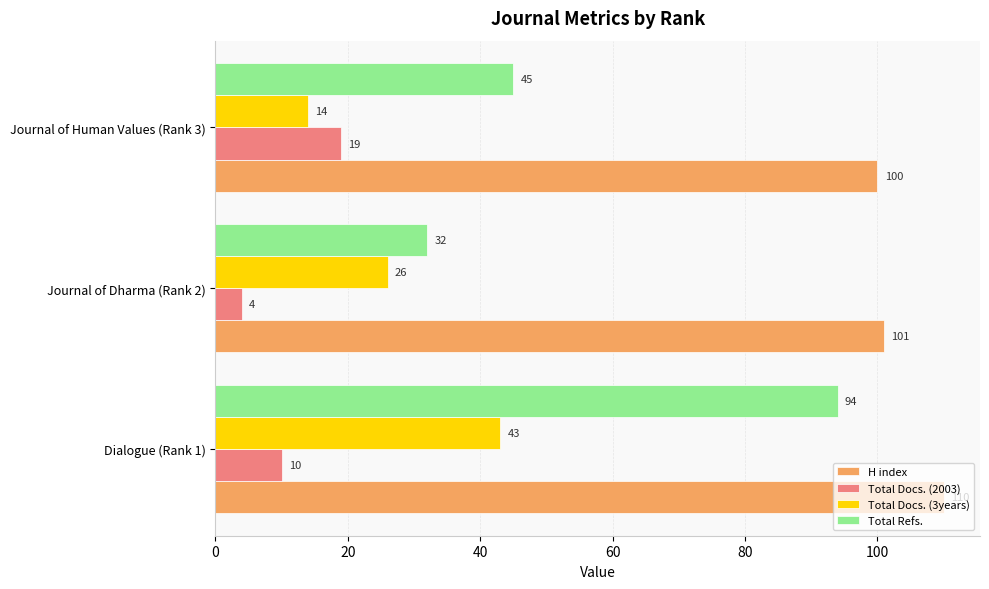

Is it true that Total Refs. equals 22 at Journal of Human Values (Rank 3)?

False